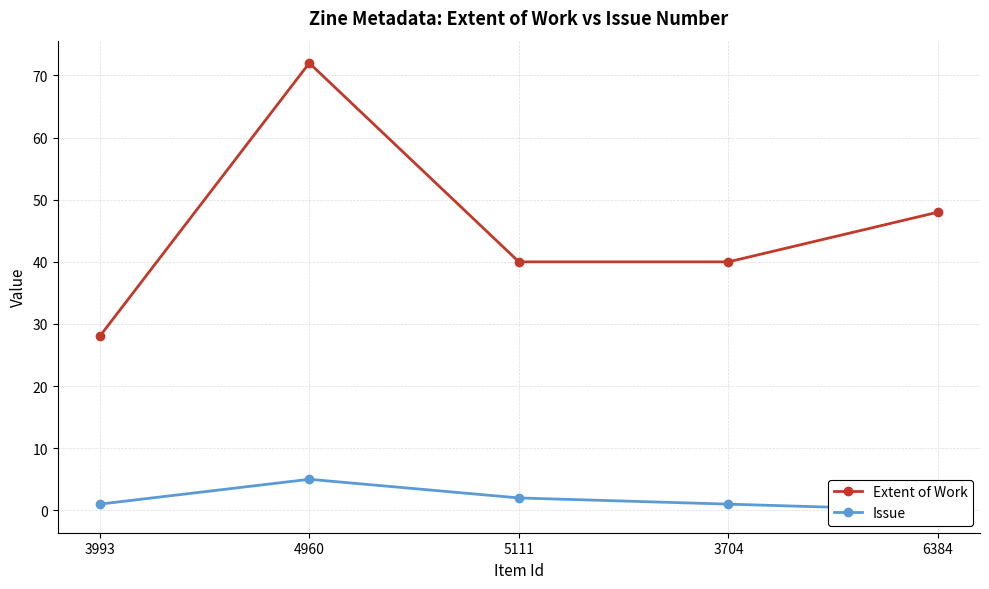

Reading left to right, what are all the values shown in this chart?

Extent of Work: 3993=28	4960=72	5111=40	3704=40	6384=48
Issue: 3993=1	4960=5	5111=2	3704=1	6384=0